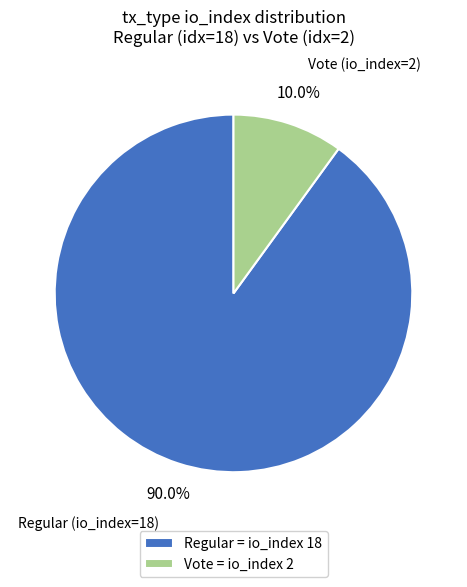

Between Vote (io_index=2) and Regular (io_index=18), which is larger?

Regular (io_index=18)